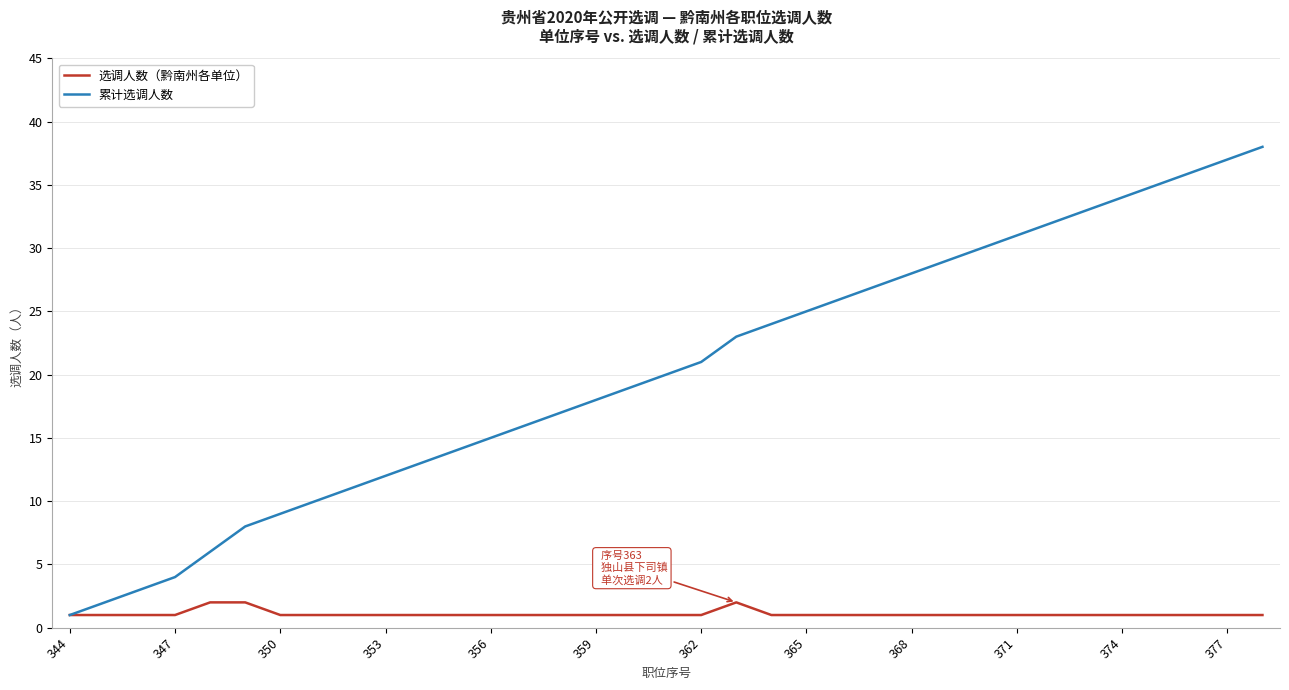

Which series has the largest total across all categories?

累计选调人数